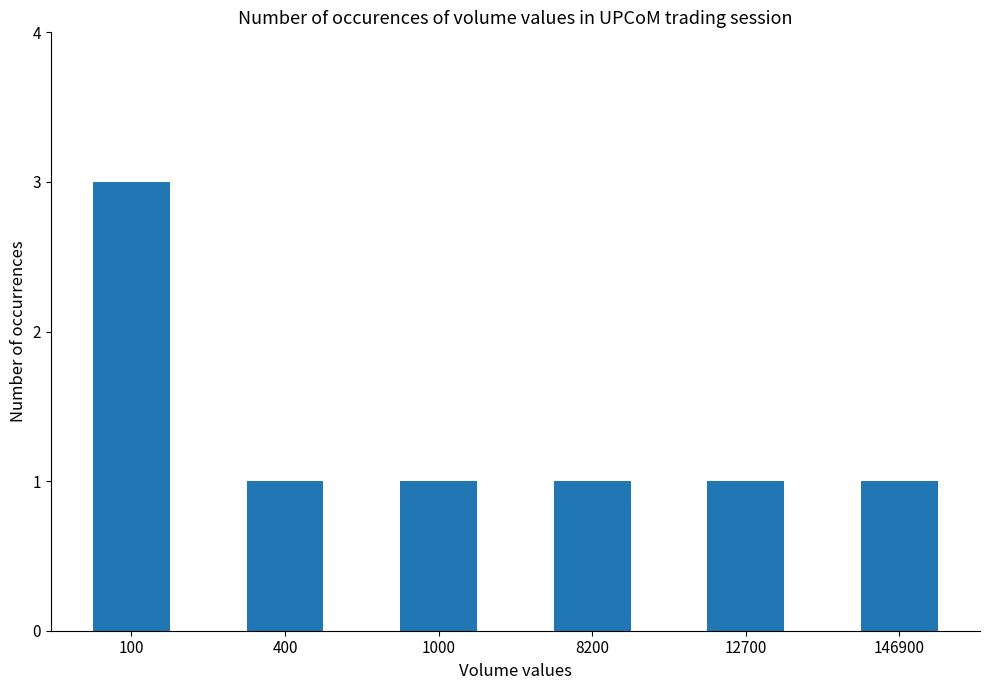

Reading right to left, transcribe all the data shown in this chart.

1	1	1	1	1	3